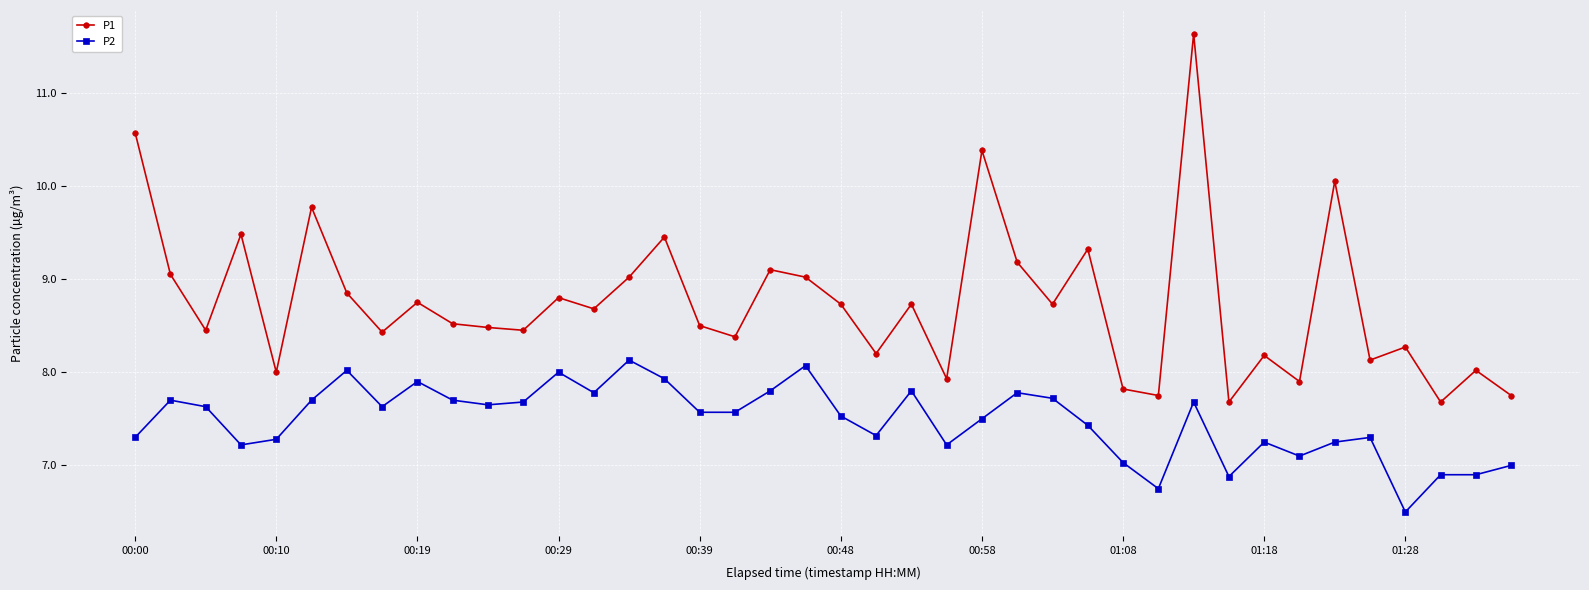

Which series has the largest total across all categories?

P1